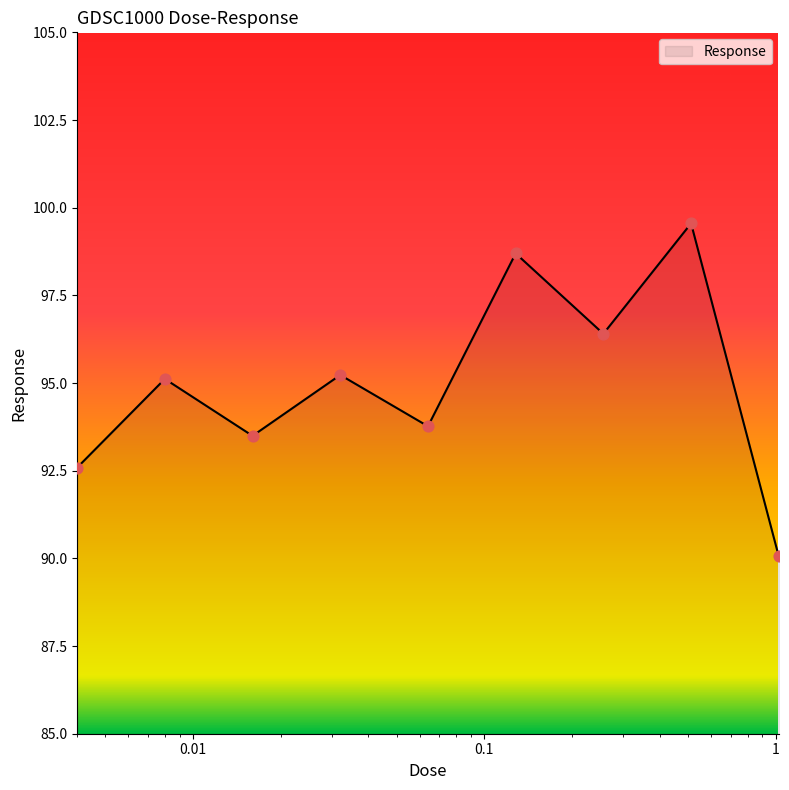

What is the difference between the maximum and minimum values?

9.5